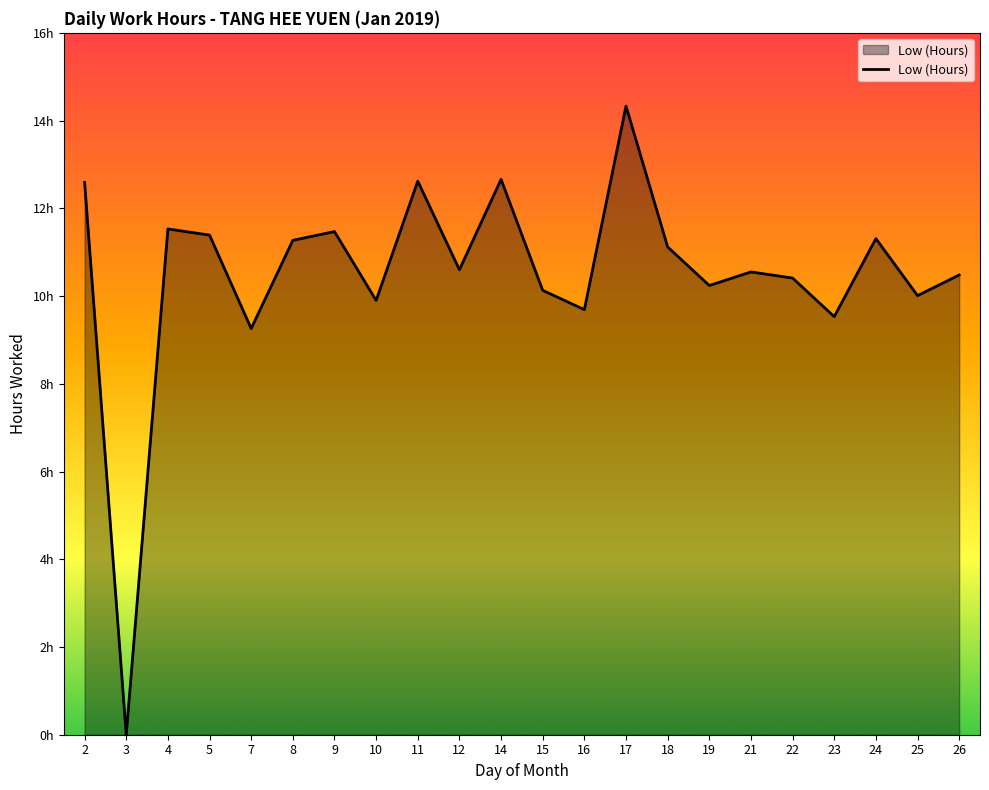

At which category does the data reach its first local peak?

4